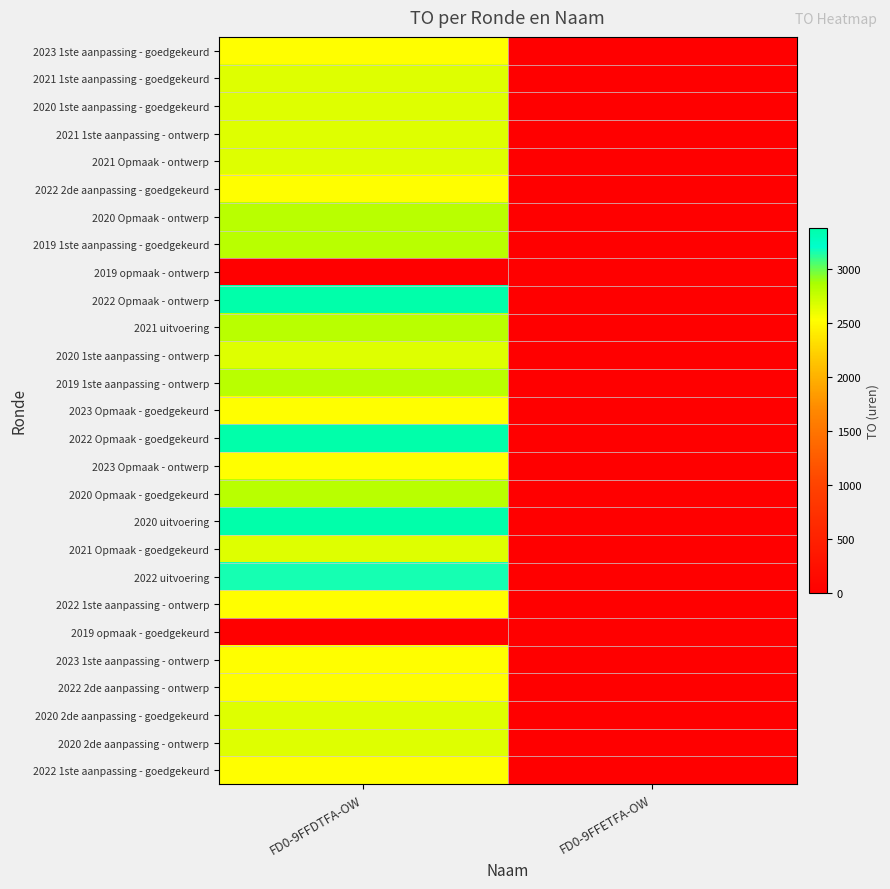

At which category is the sum across all series the highest?

FD0-9FFDTFA-OW